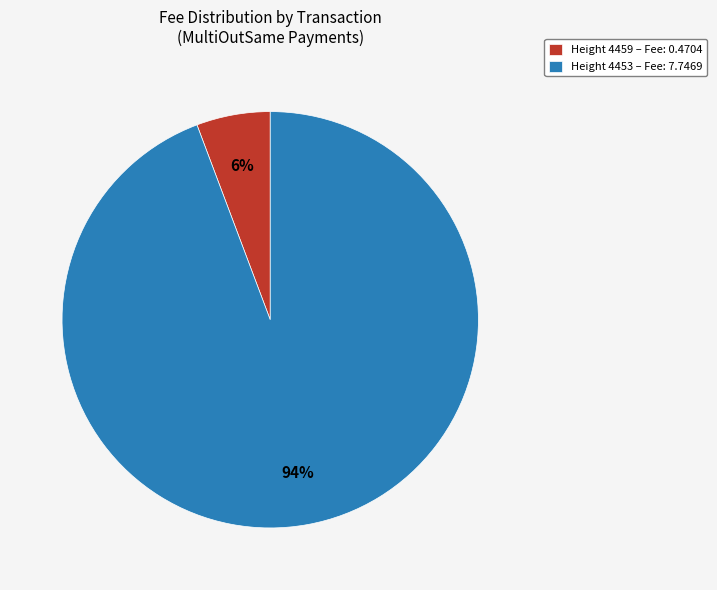

To the nearest percent, what portion does Height 4459 – Fee: 0.4704 represent?

6%